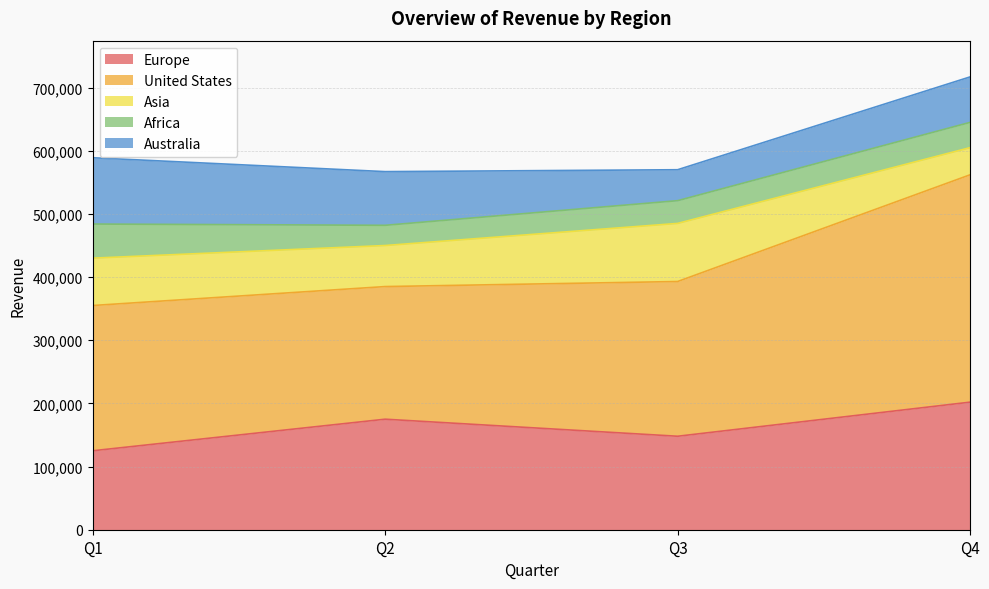

Count the Africa values in the range 36000 to 54000.

3